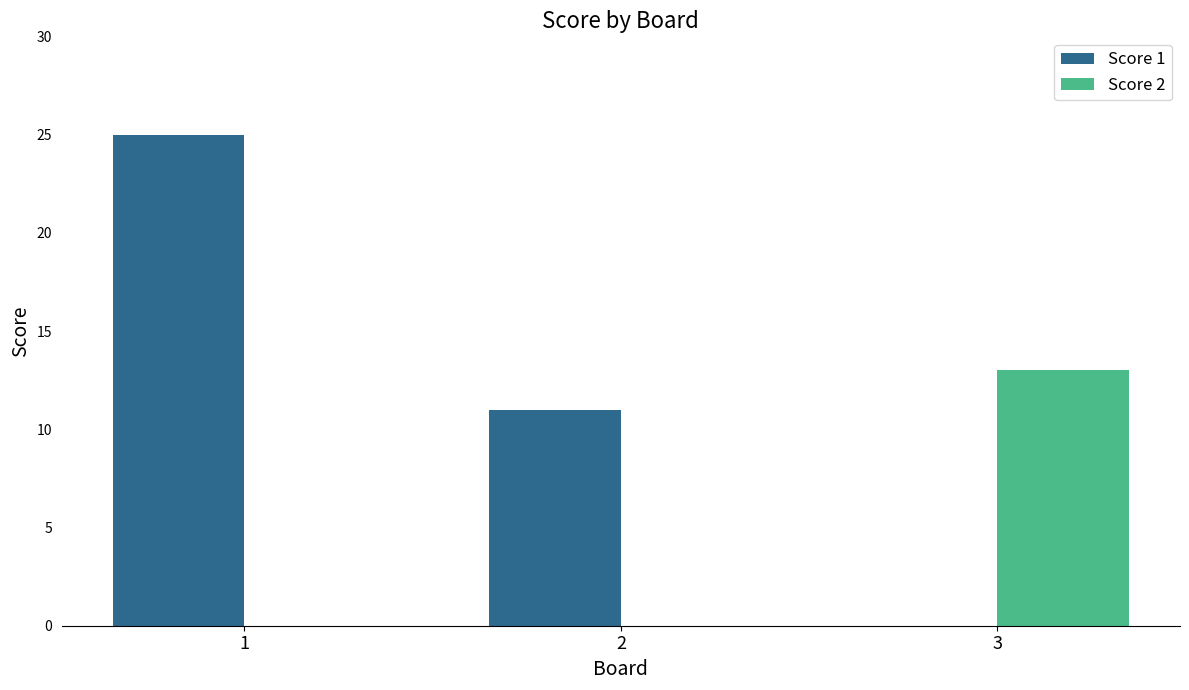

True or false: Score 1 has a value of 6 at 2.

False